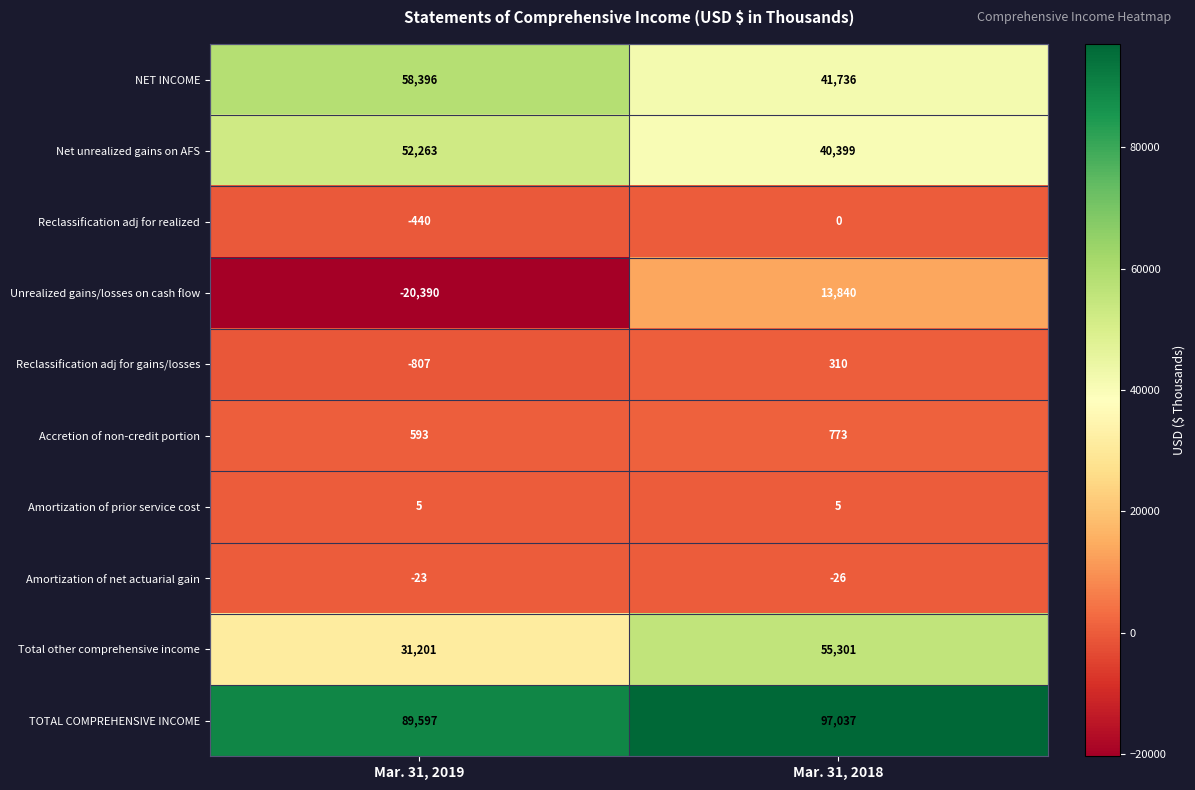

Count the number of data series in this chart.

10